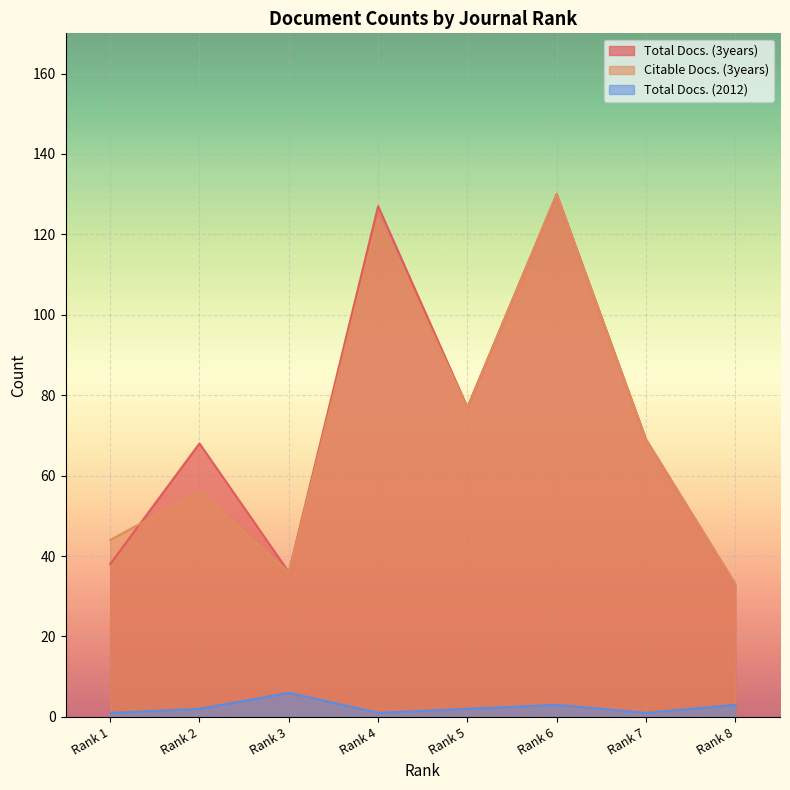

The value of Total Docs. (2012) at Rank 5 is 2. True or false?

True